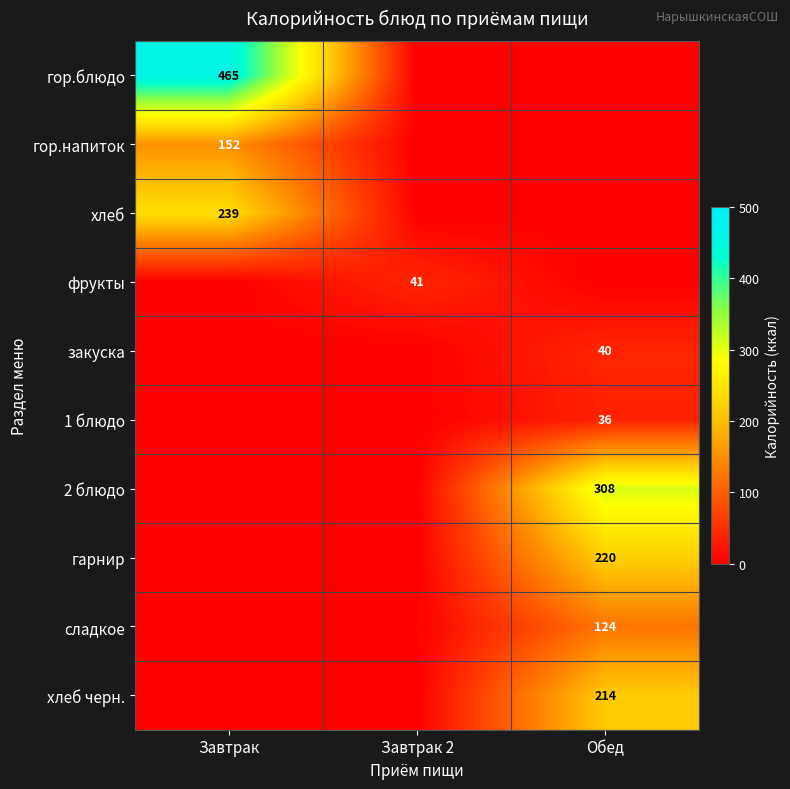

What is the spread (max minus min) of values at Завтрак 2?

41